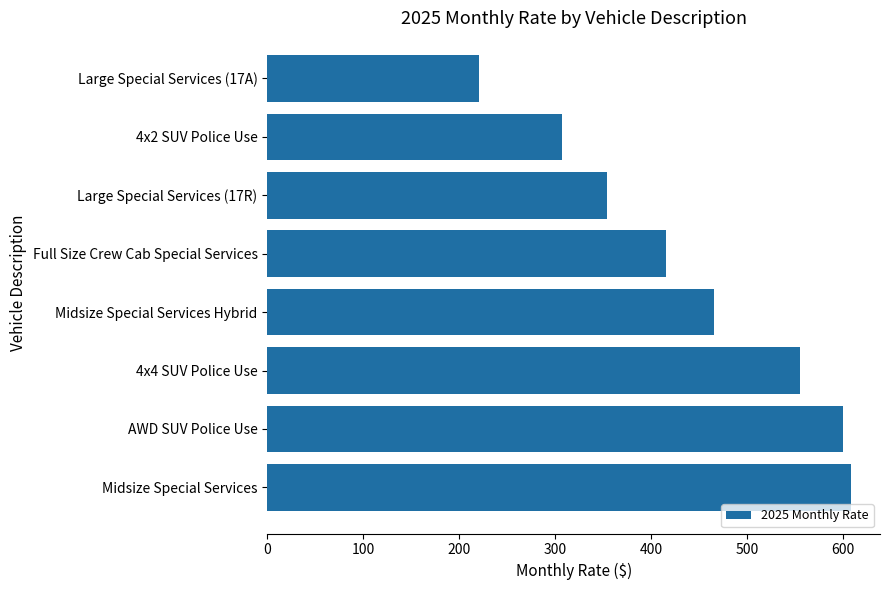

List the labels in order of value, largest first.

Midsize Special Services, AWD SUV Police Use, 4x4 SUV Police Use, Midsize Special Services Hybrid, Full Size Crew Cab Special Services, Large Special Services (17R), 4x2 SUV Police Use, Large Special Services (17A)